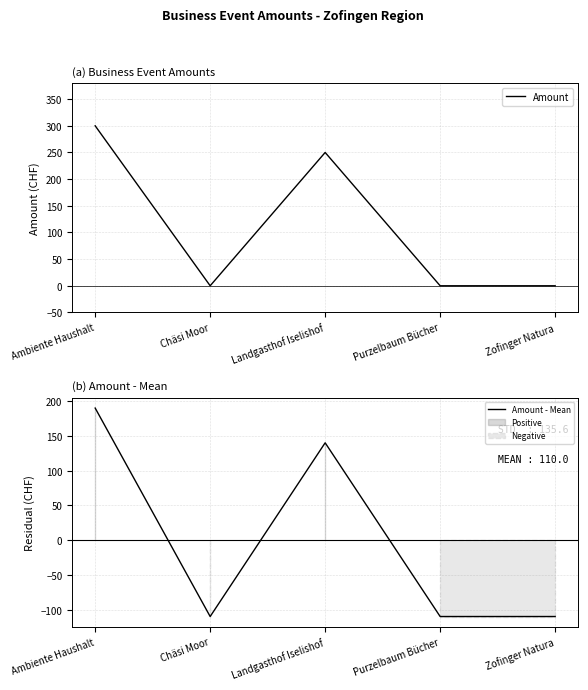

How many series are shown in this chart?

2